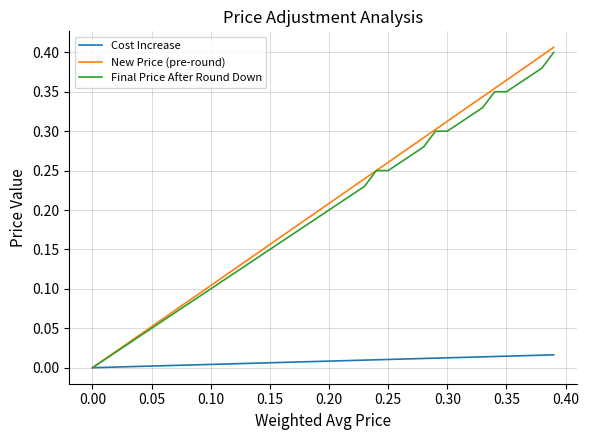

Which series has the widest spread of values?

New Price (pre-round)